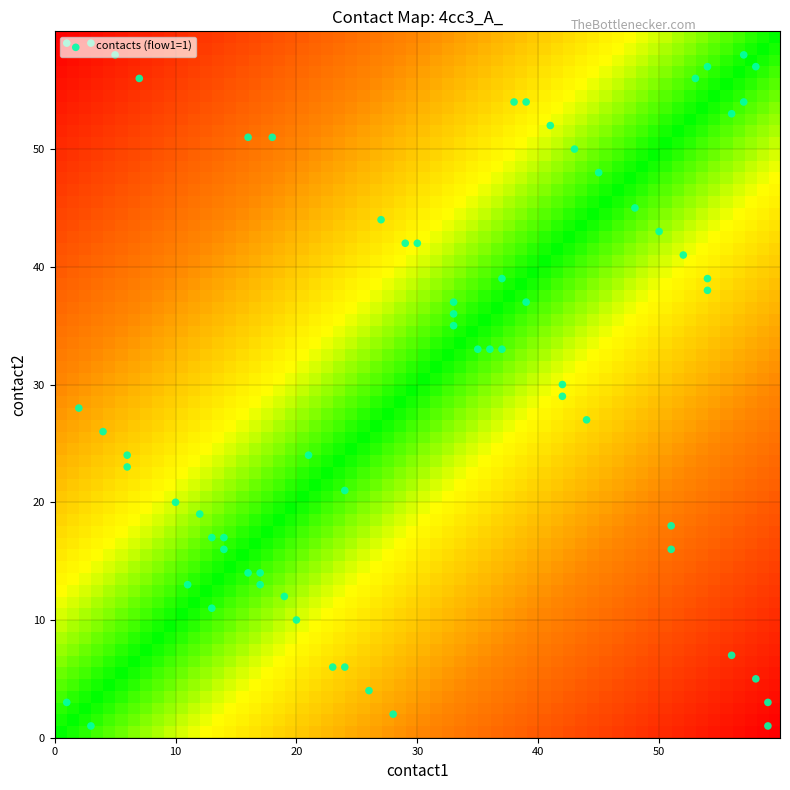

True or false: r1 has a value of 59 at 1.

True